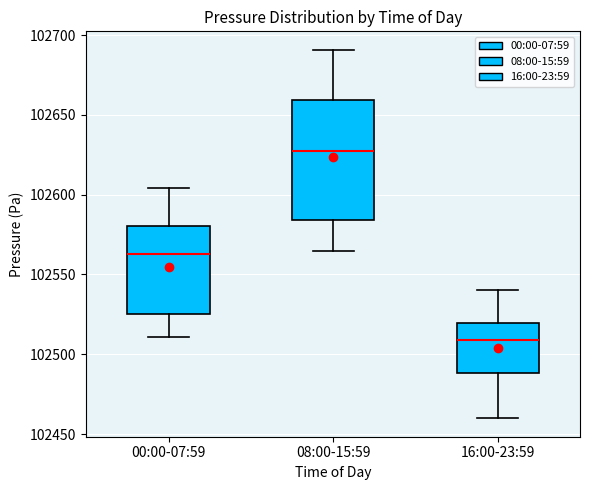

Where does the lower whisker of the box for 08:00-15:59 end on the y-axis? The values are not printed on the chart, so give them approximately, as read against the axis.

102565